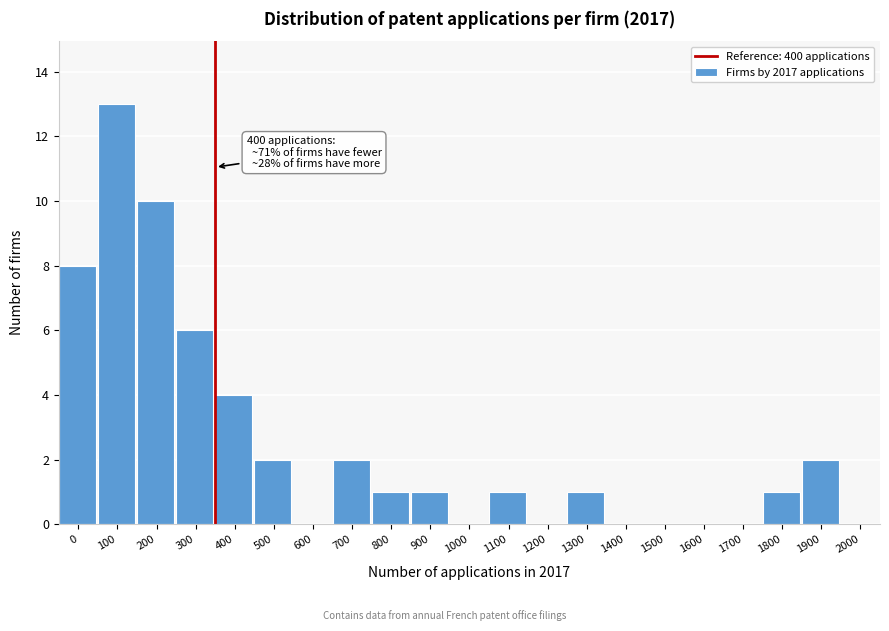

Reading left to right, extract all data points from this chart.

0=8	100=13	200=10	300=6	400=4	500=2	600=0	700=2	800=1	900=1	1000=0	1100=1	1200=0	1300=1	1400=0	1500=0	1600=0	1700=0	1800=1	1900=2	2000=0